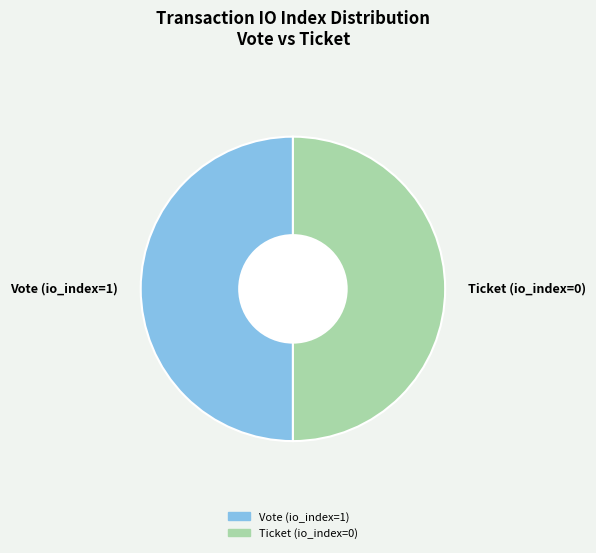

Is the sum of Ticket (io_index=0) and Vote (io_index=1) greater than half?

Yes